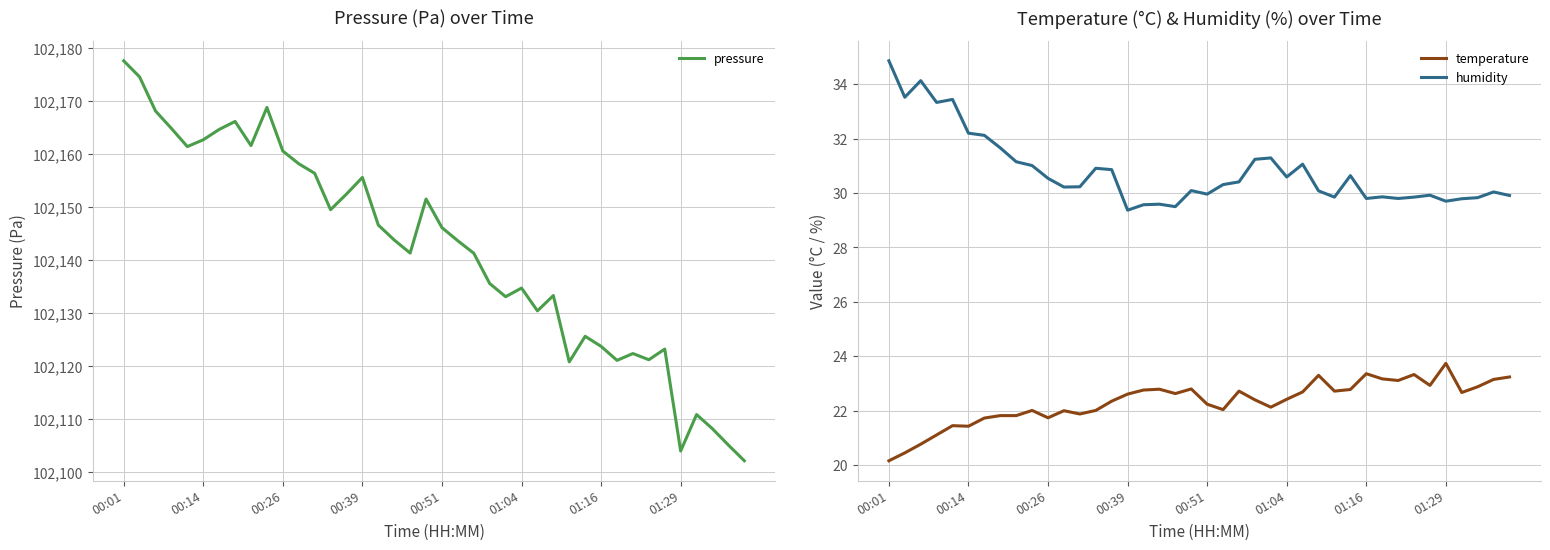

What is the difference between the temperature values at 36 and 39?

0.6